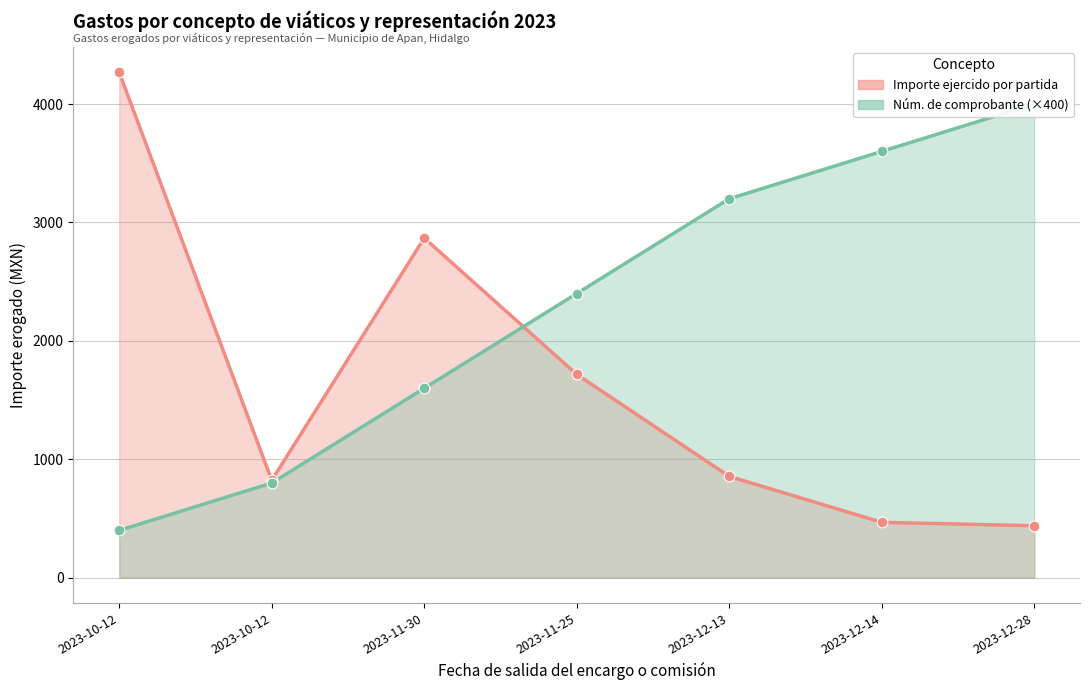

What is the total value across all series at 2023-10-12?

4667.1